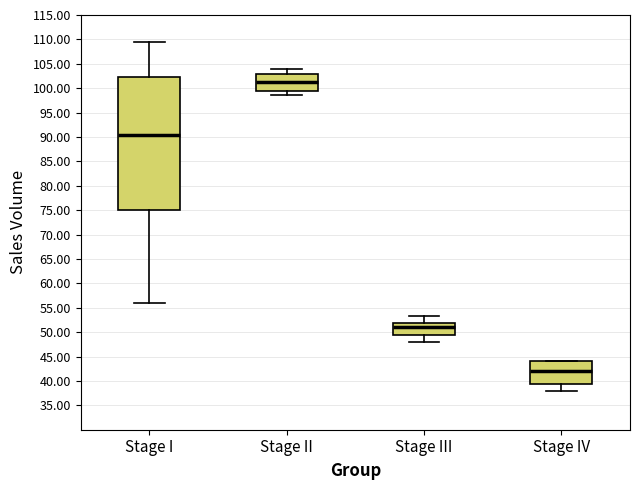

Reading left to right, transcribe this box plot: for each box, give where its median line is, the range the box spans, and where its two whiskers end, as read against the y-axis. The values are not printed on the chart, so give them approximately, as read against the axis.

Stage I: median 90.5, box 75.0 to 102.5, whiskers 56.0 to 109.5
Stage II: median 101.5, box 99.5 to 103.0, whiskers 98.5 to 104.0
Stage III: median 51.0, box 49.5 to 52.0, whiskers 48.0 to 53.5
Stage IV: median 42.0, box 39.5 to 44.0, whiskers 38.0 to 44.0